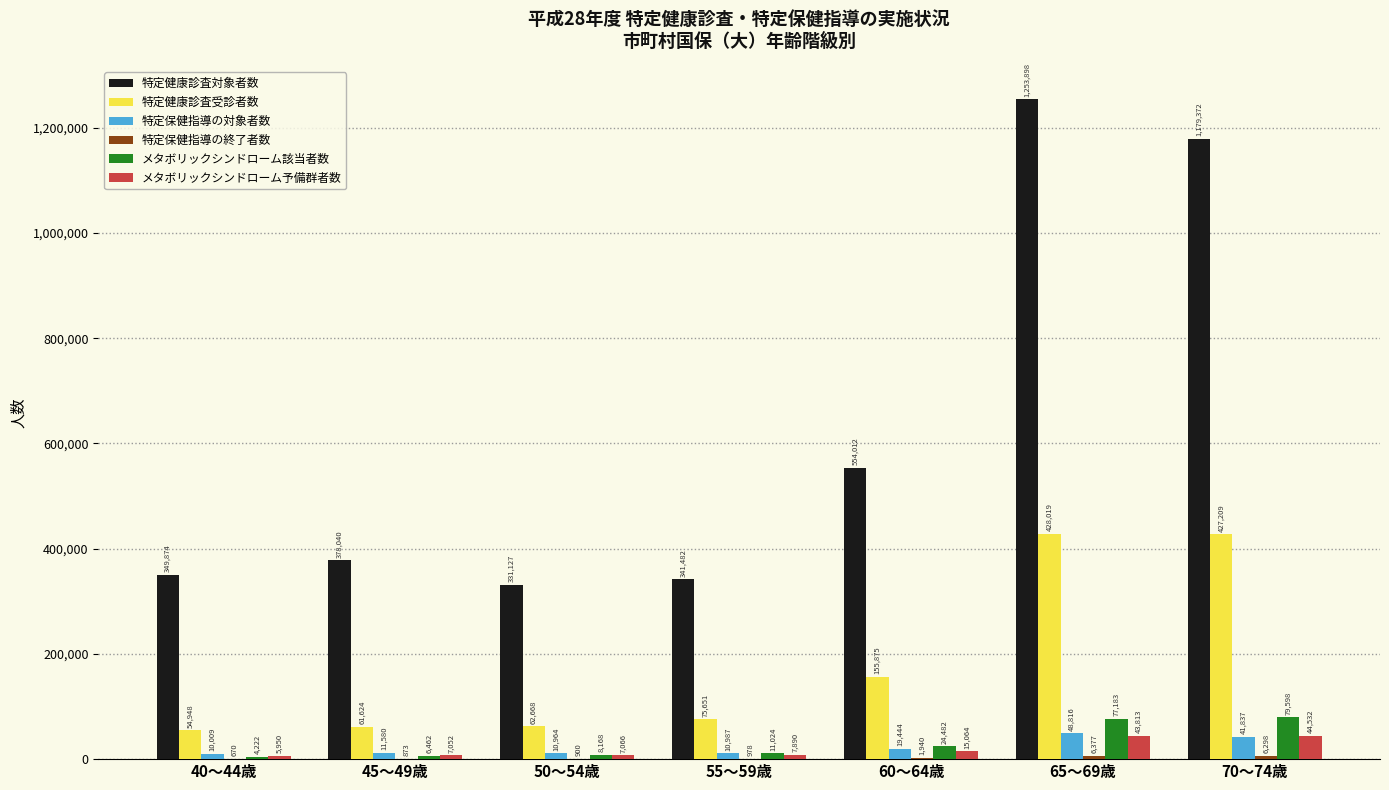

Which series changed the most between 55～59歳 and 60～64歳?

特定健康診査対象者数